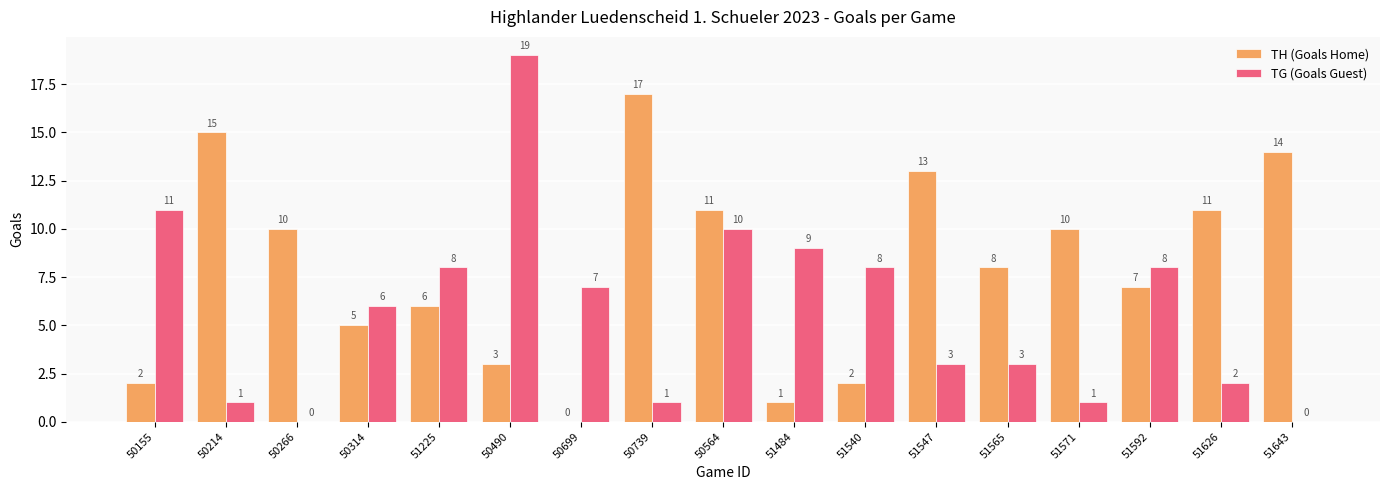

Which series has the largest total across all categories?

TH (Goals Home)